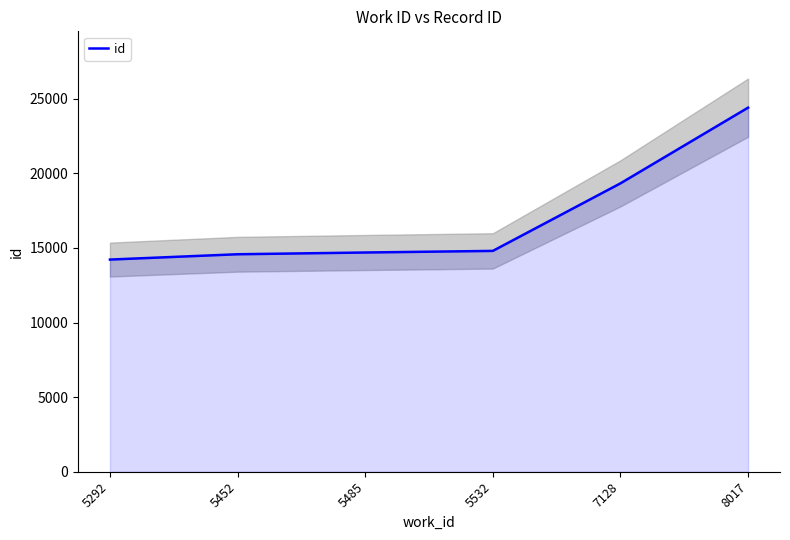

How many lines are shown in the chart?

1